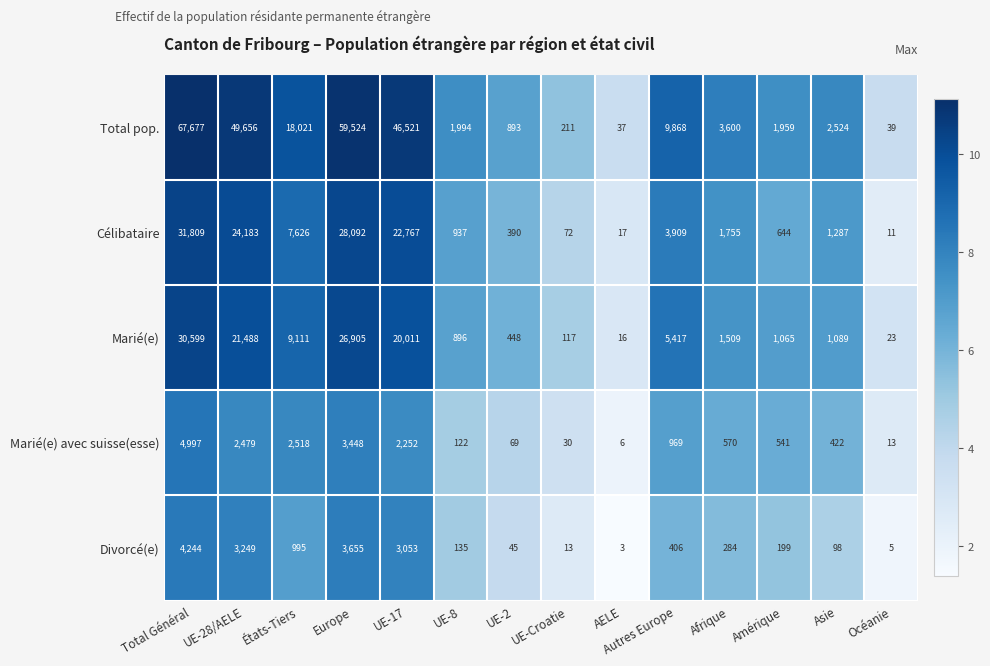

What is the difference between the maximum and minimum values in the Marié(e) series?

30583